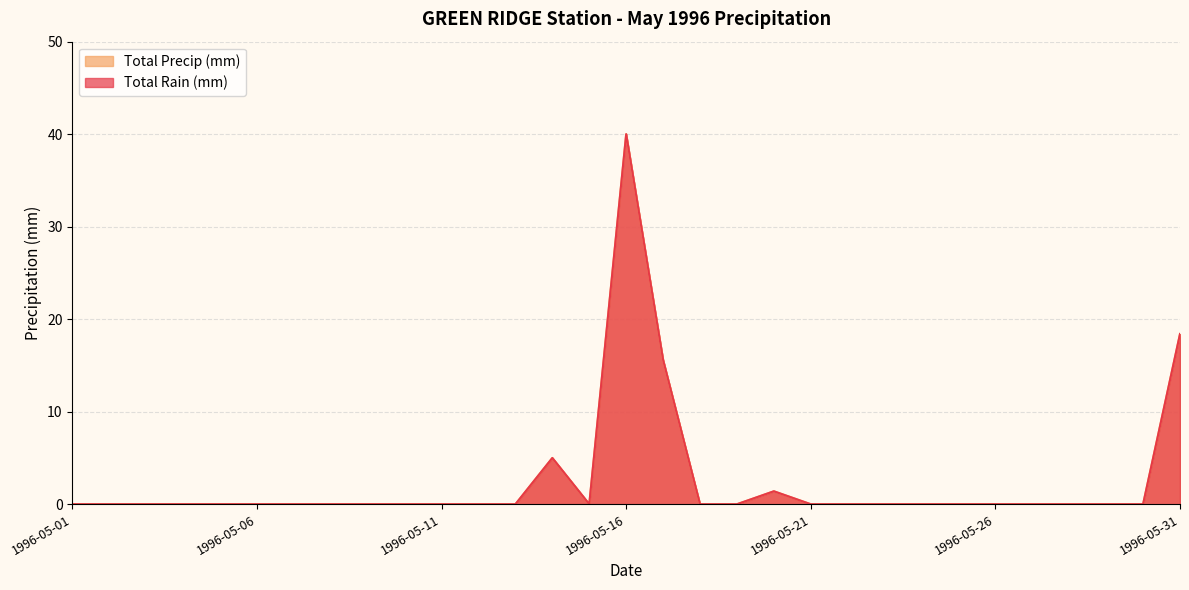

At which category is the sum across all series the highest?

1996-05-16